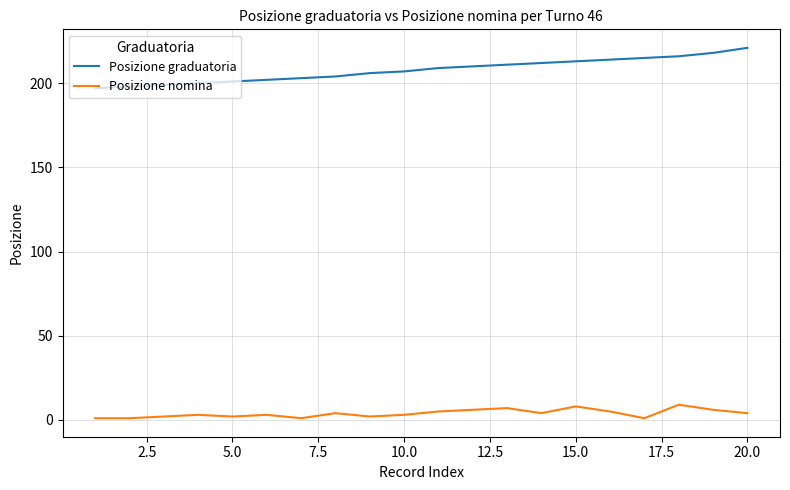

Which series has the largest range (max minus min)?

Posizione graduatoria